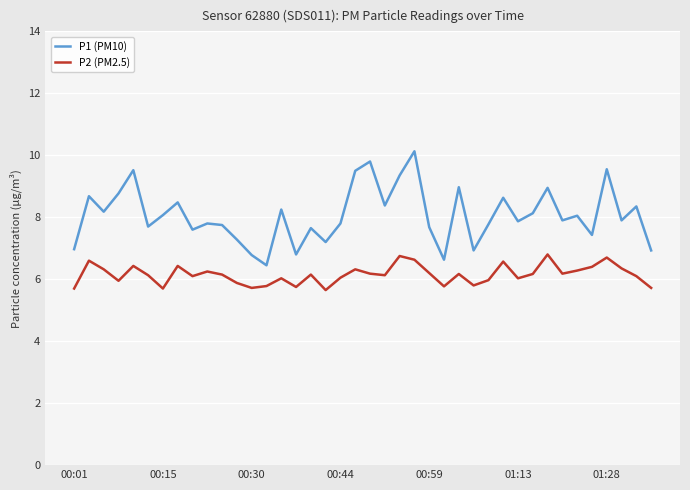

True or false: P1 (PM10) has more than 2 interior local peaks.

True